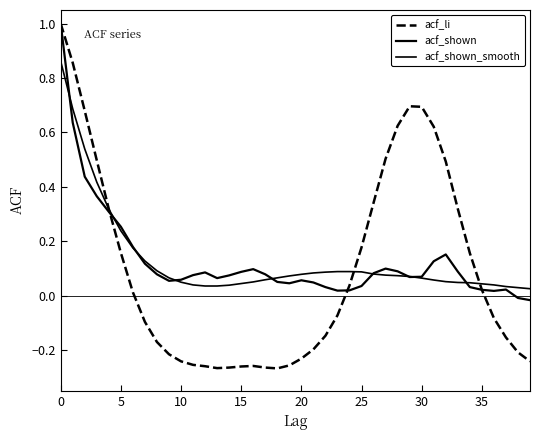

List the series in order of their peak value, highest first.

acf_li, acf_shown, acf_shown_smooth